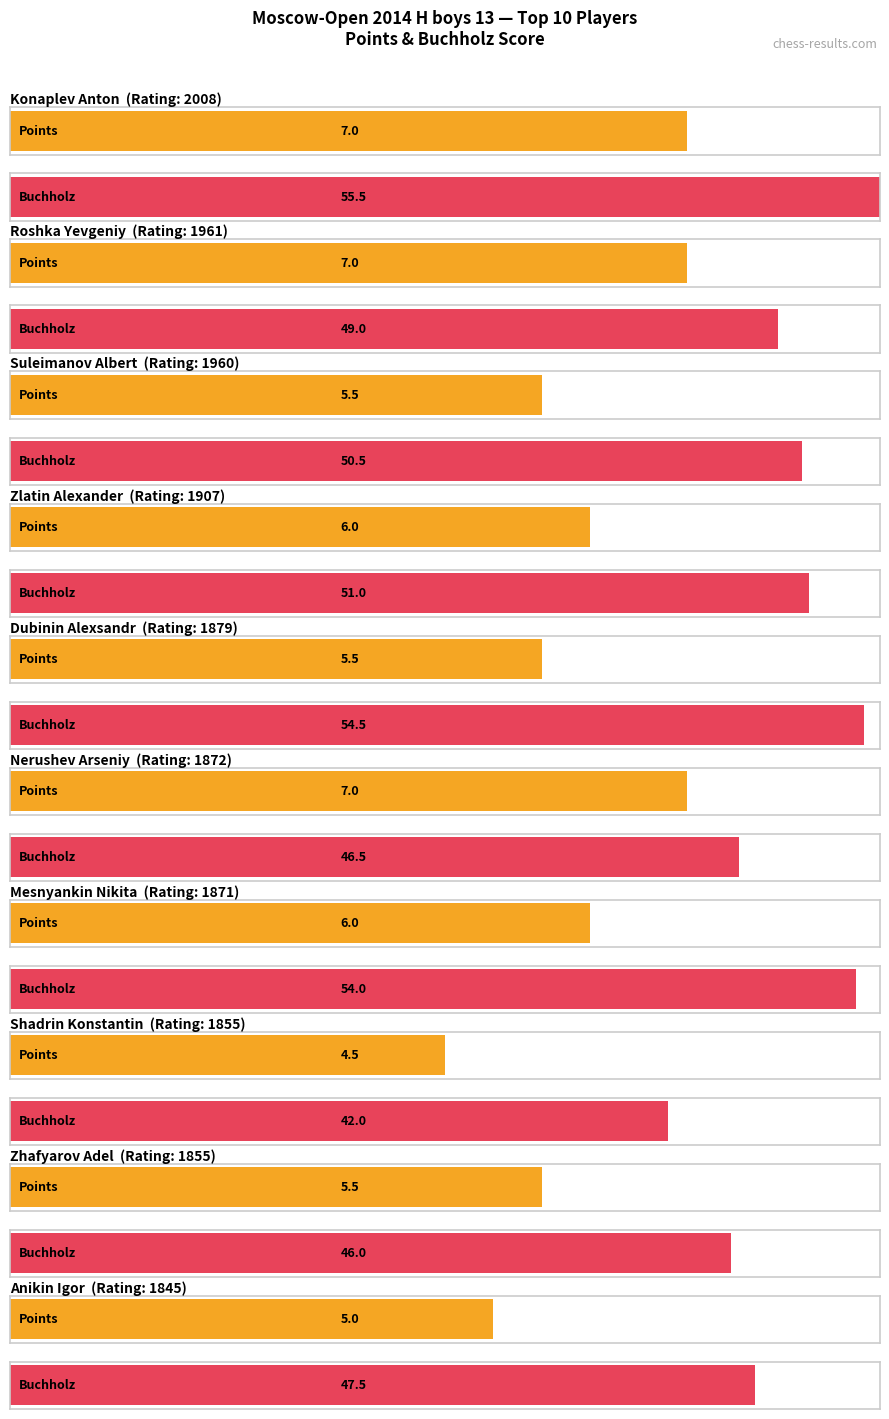

What is the average value of the Points series?

5.9